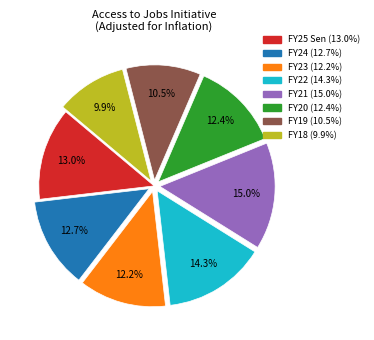

Is there a majority slice in this chart?

No